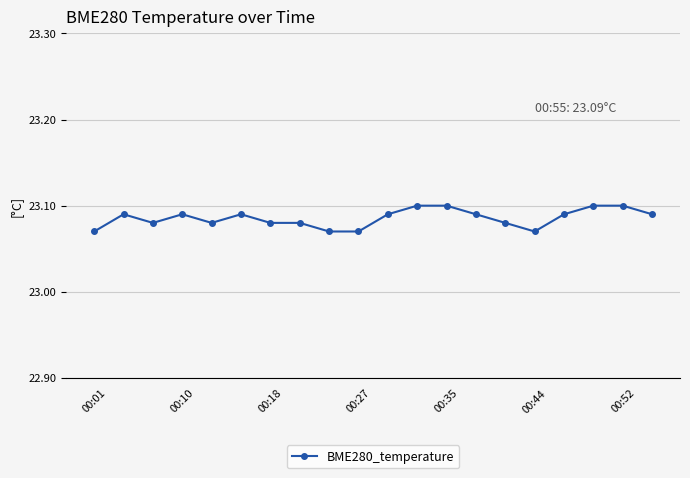

True or false: there are more than 0 points higher than both neighbors.

True